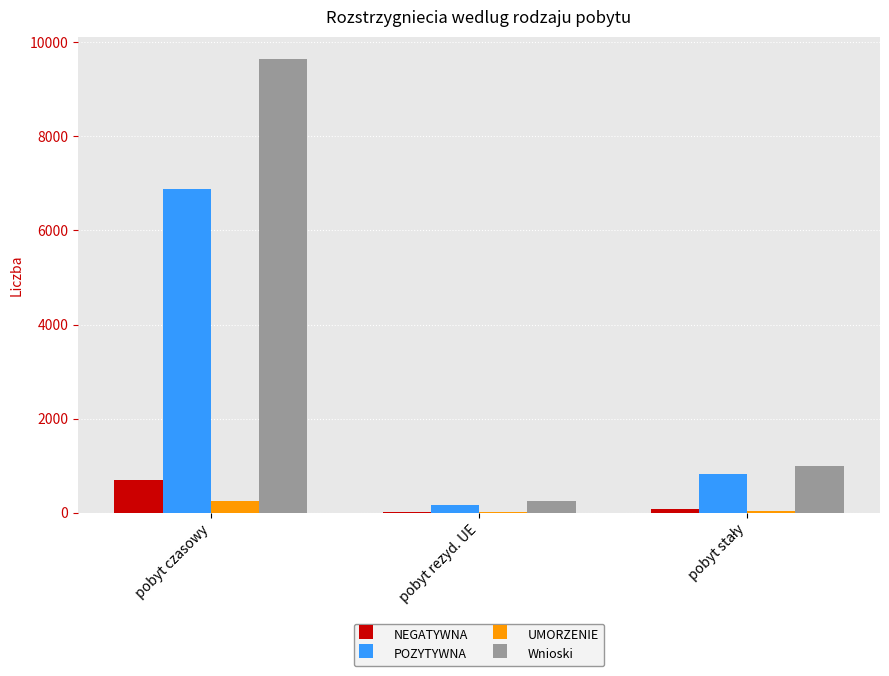

What is the total value across all series at pobyt czasowy?

17482